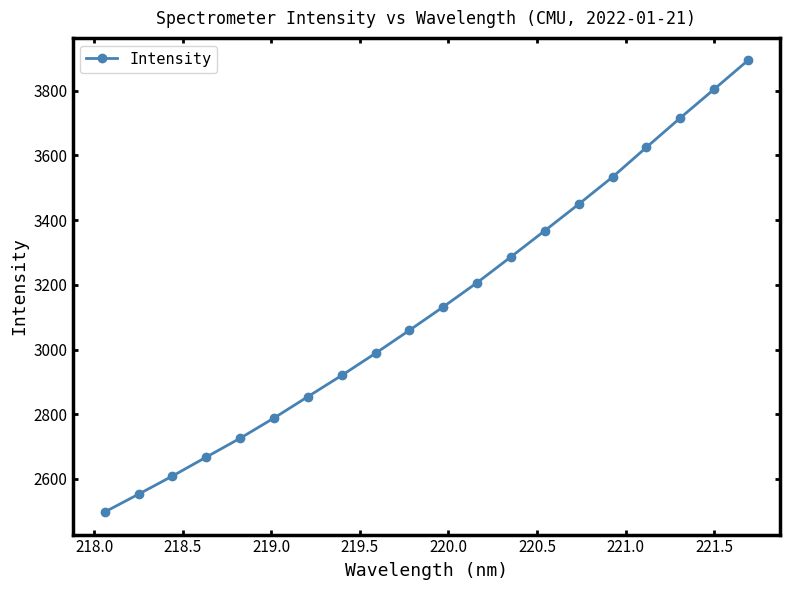

Reading left to right, what are all the values shown in this chart?

2497.7	2552.8	2608.8	2667.6	2725.8	2788.3	2854.3	2920.1	2988.6	3059.5	3132.0	3206.8	3286.6	3367.5	3449.3	3533.1	3624.8	3715.6	3804.2	3893.4